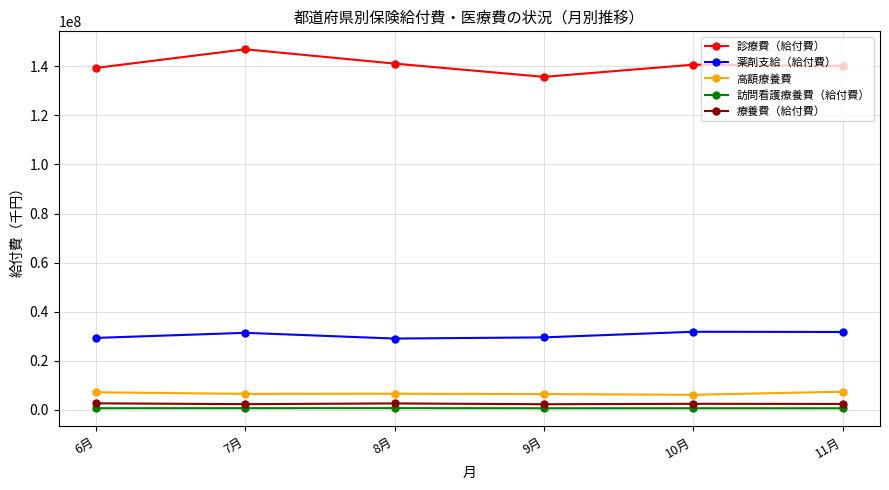

True or false: 高額療養費 and 診療費（給付費） cross at least once.

False